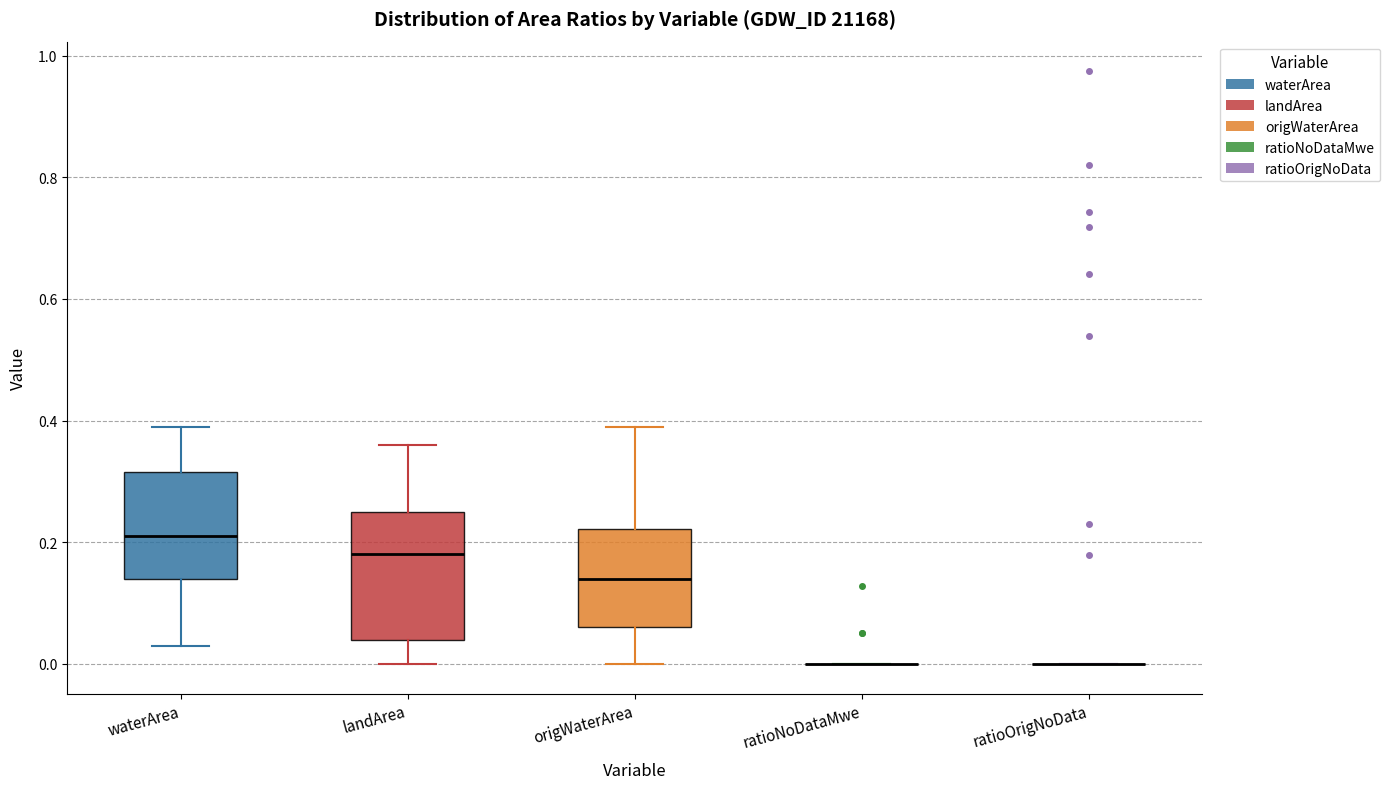

Where does the lower whisker of the box for origWaterArea end on the y-axis? The values are not printed on the chart, so give them approximately, as read against the axis.

0.00